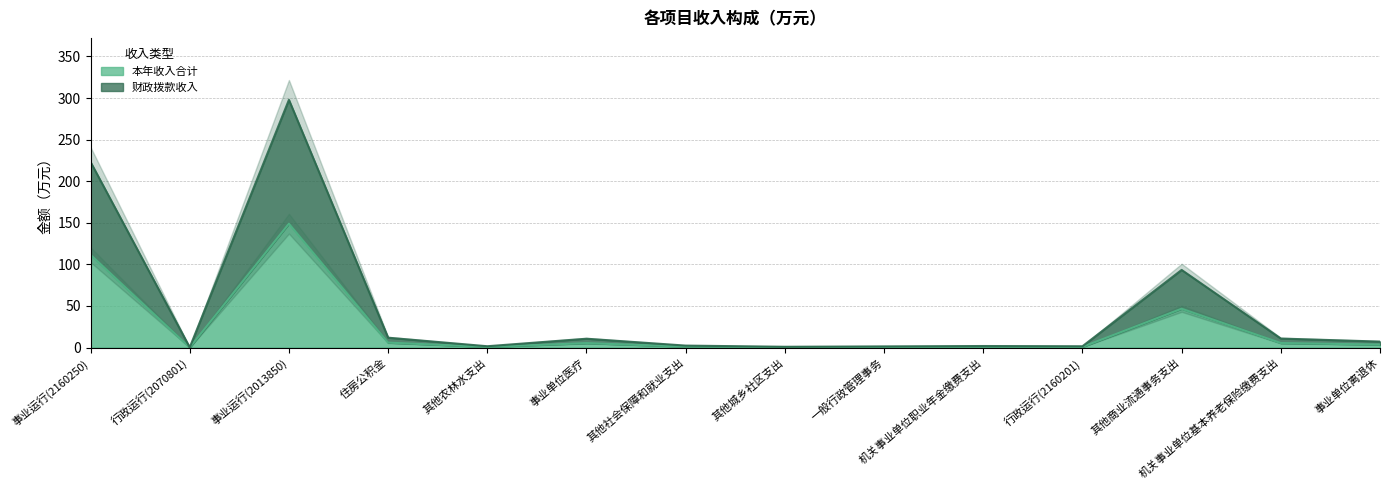

What is the spread (max minus min) of values at 事业运行(2013850)?

148.9